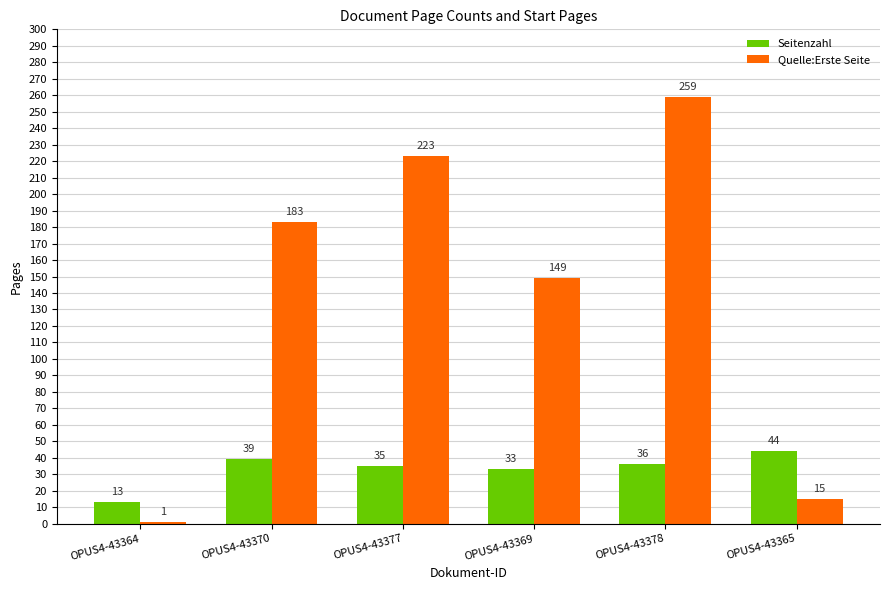

How many data points in Quelle:Erste Seite are less than 183?

3